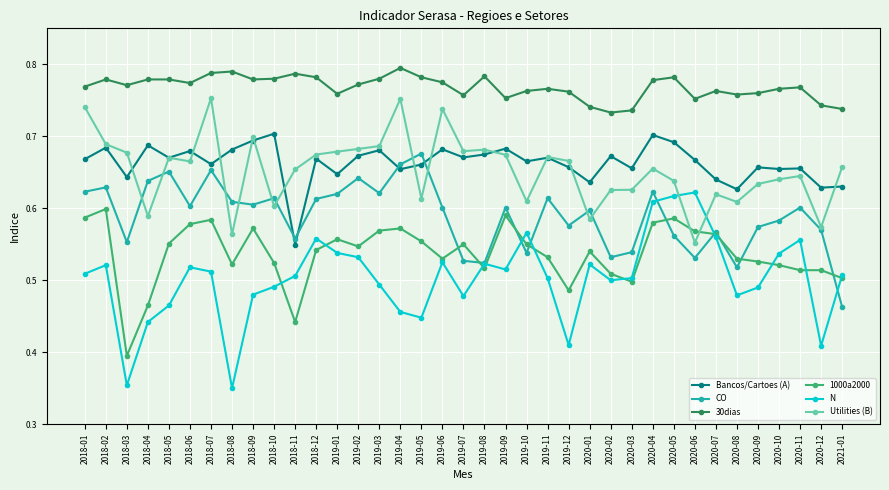

Where is Utilities (B) nearest to the value 0?

2020-06